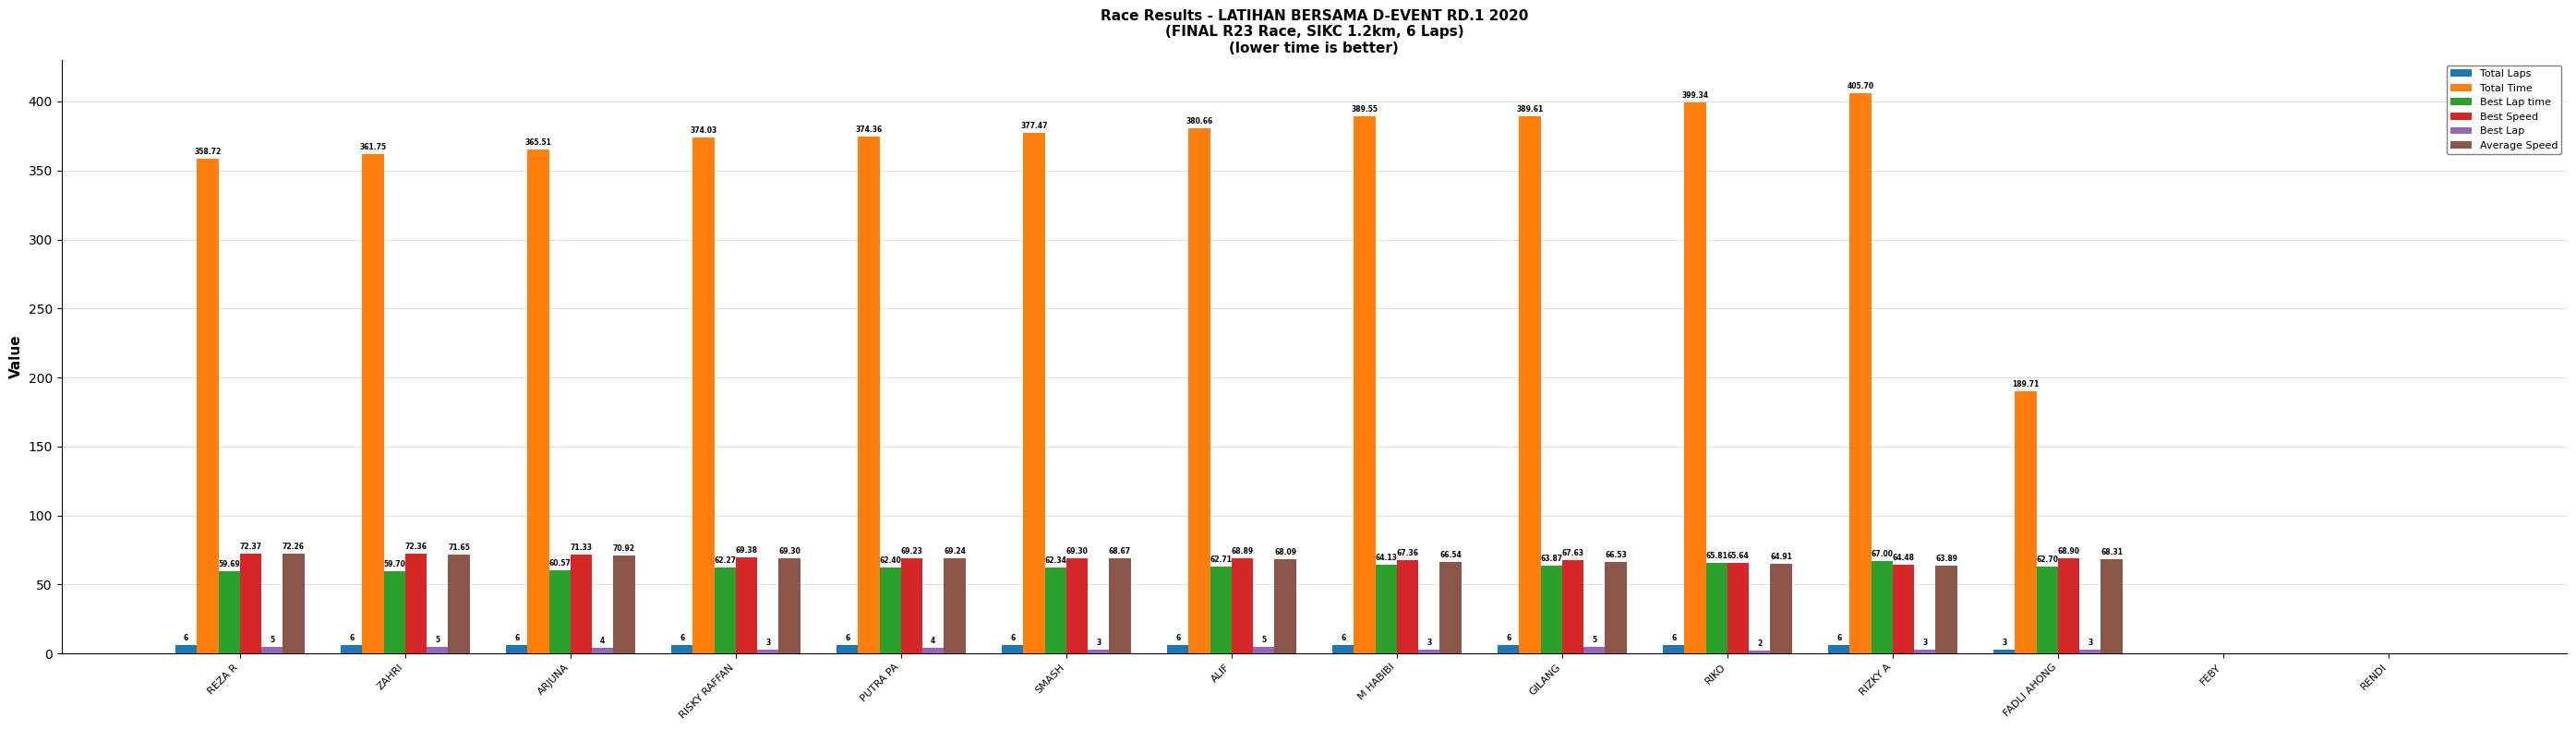

At which category does the chart reach its peak across all series?

RIZKY A